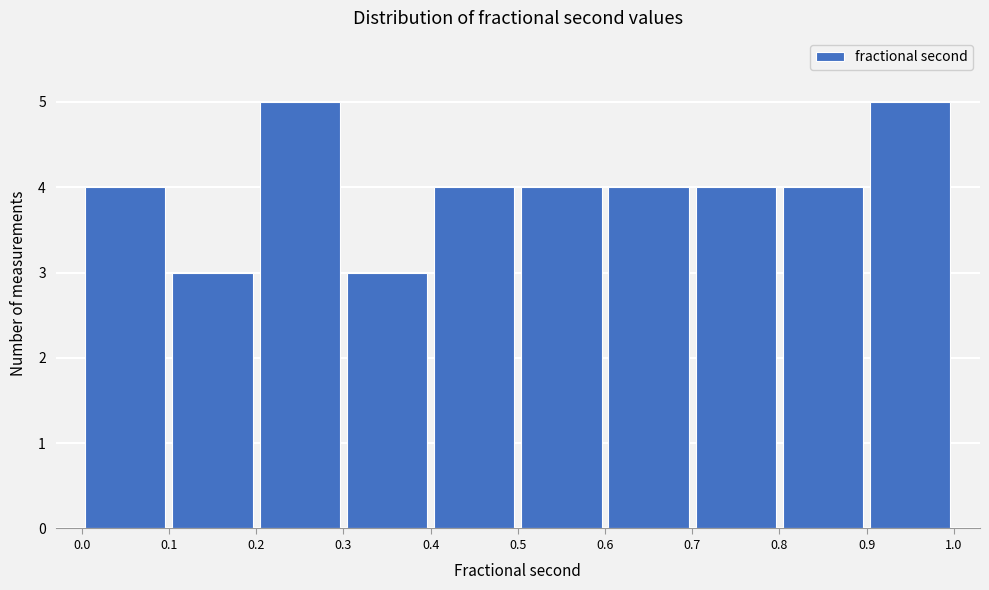

How tall is the bar that spans 0.0 to 0.1 on the x-axis? The values are not printed on the chart, so give them approximately, as read against the axis.

4